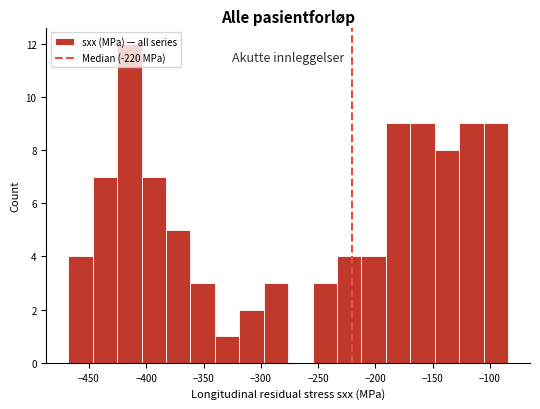

Over which range of the x-axis is the bar tallest?

-425 to -405